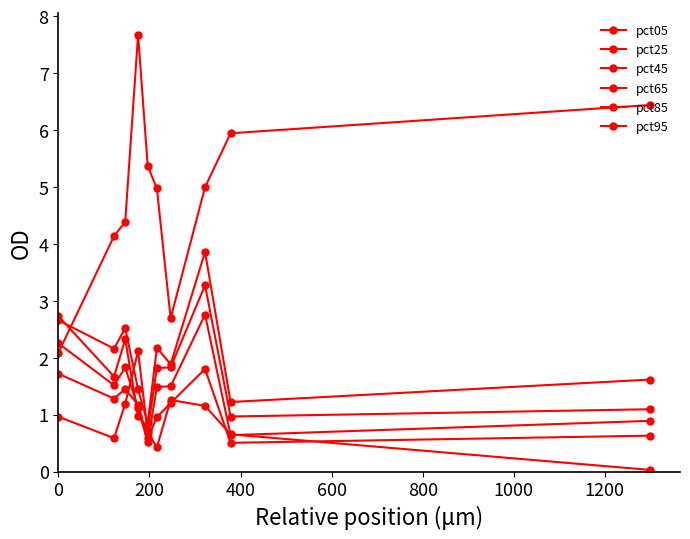

How many lines are shown in the chart?

6